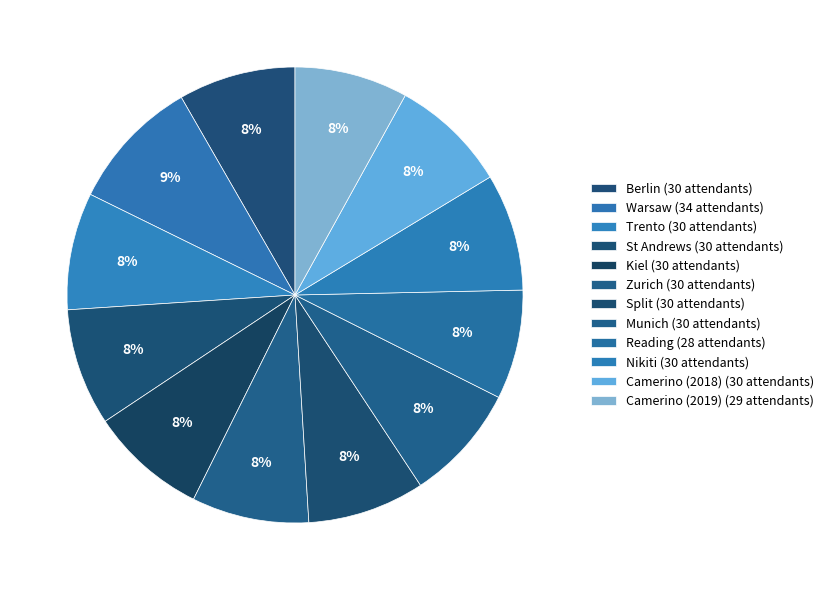

What is the ratio of the value at Camerino (2018) to the value at Reading?

1.1